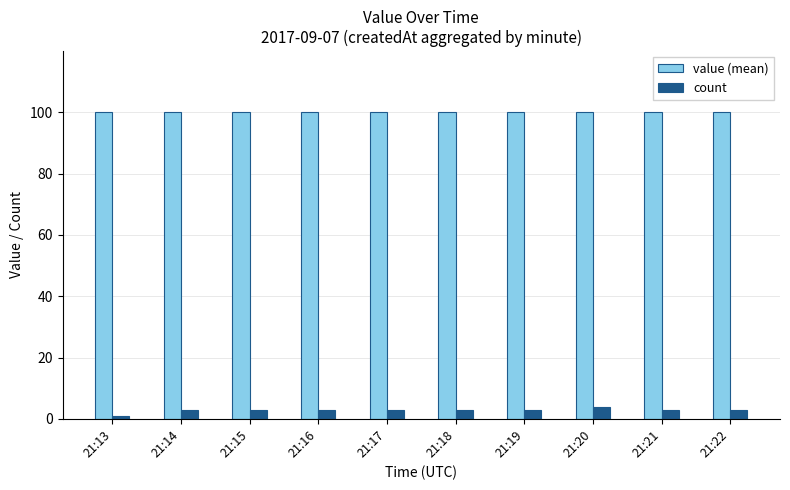

Is it true that value (mean) equals 100.0 at 21:22?

True